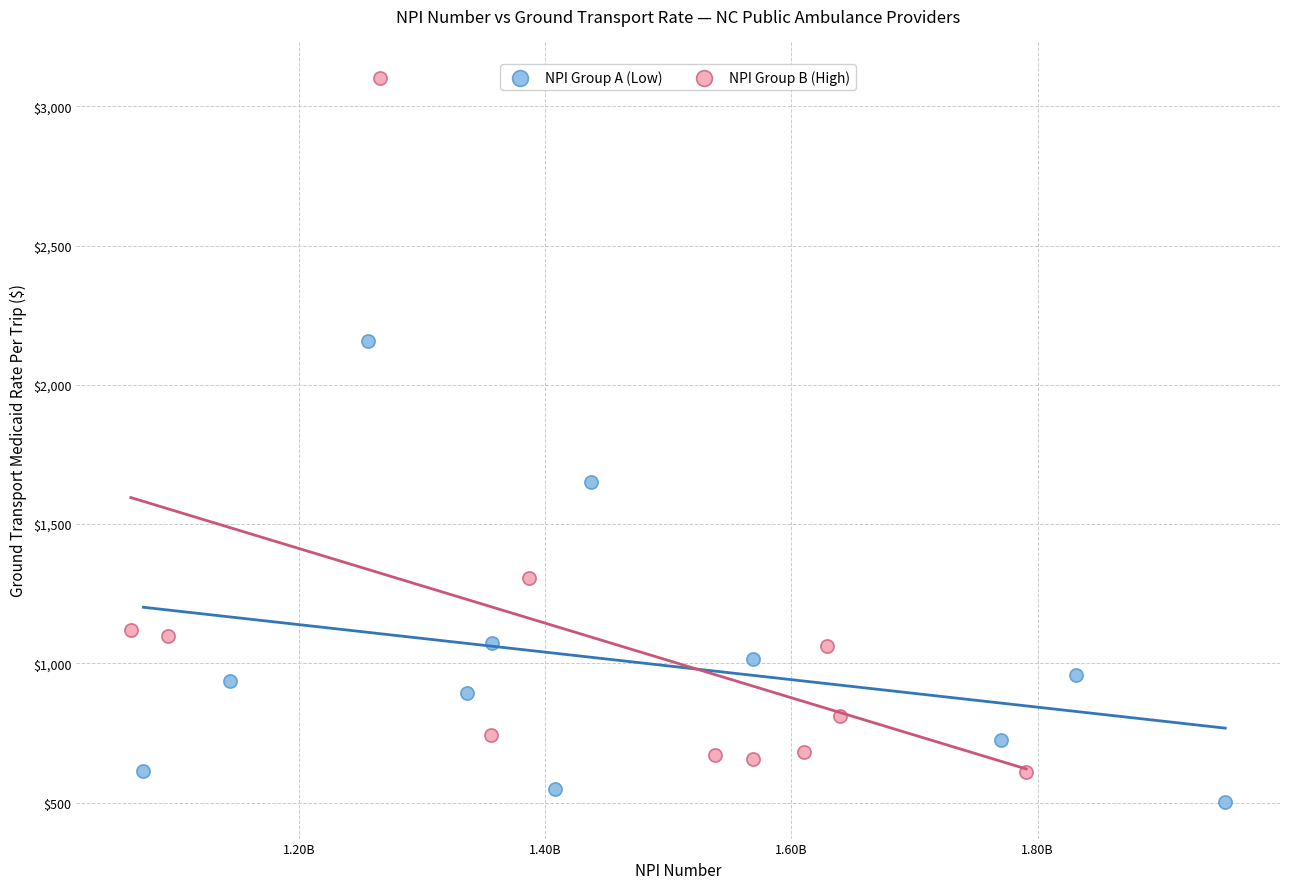

Which series has the widest spread of Y values?

NPI Group B (High)